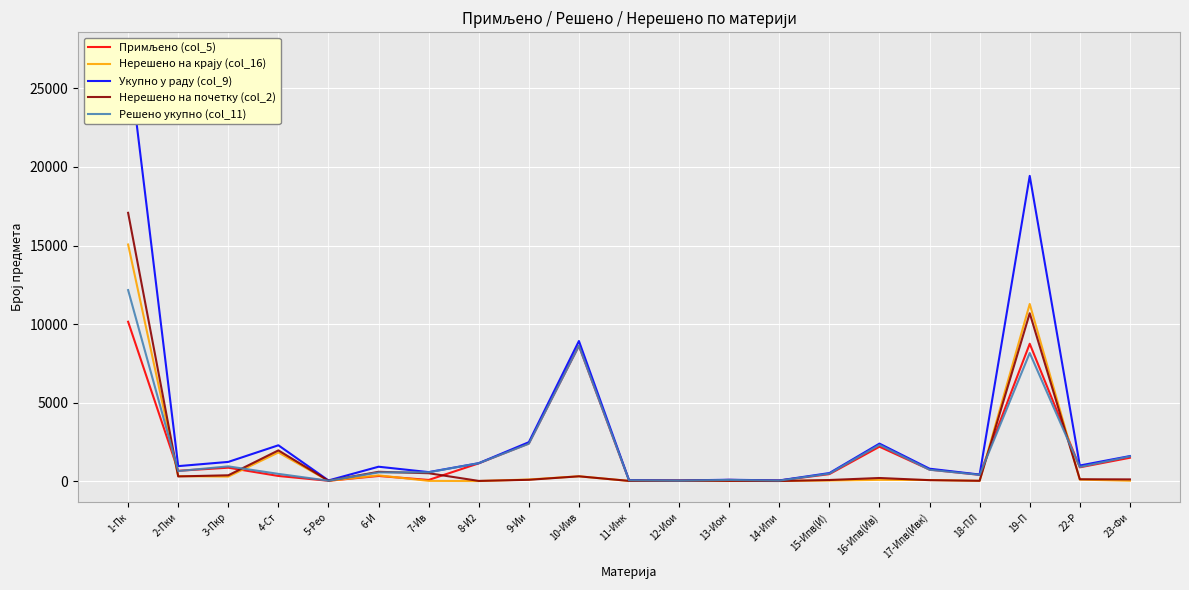

At which category does Решено укупно (col_11) reach its first local valley?

2-Пки